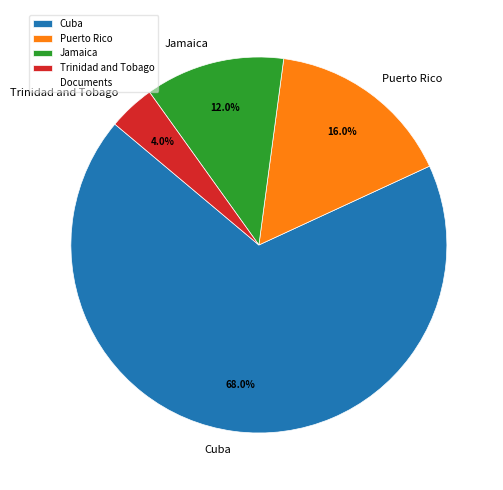

To the nearest percent, what is the combined percentage of Jamaica and Trinidad and Tobago?

16%